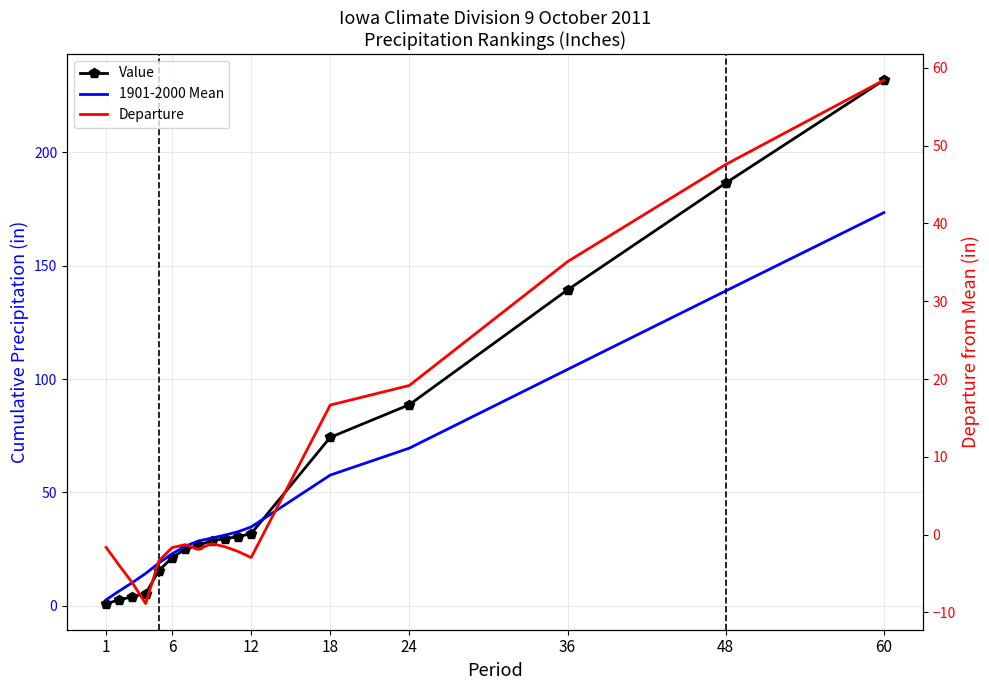

How many data points in 1901-2000 Mean are above 29?

9